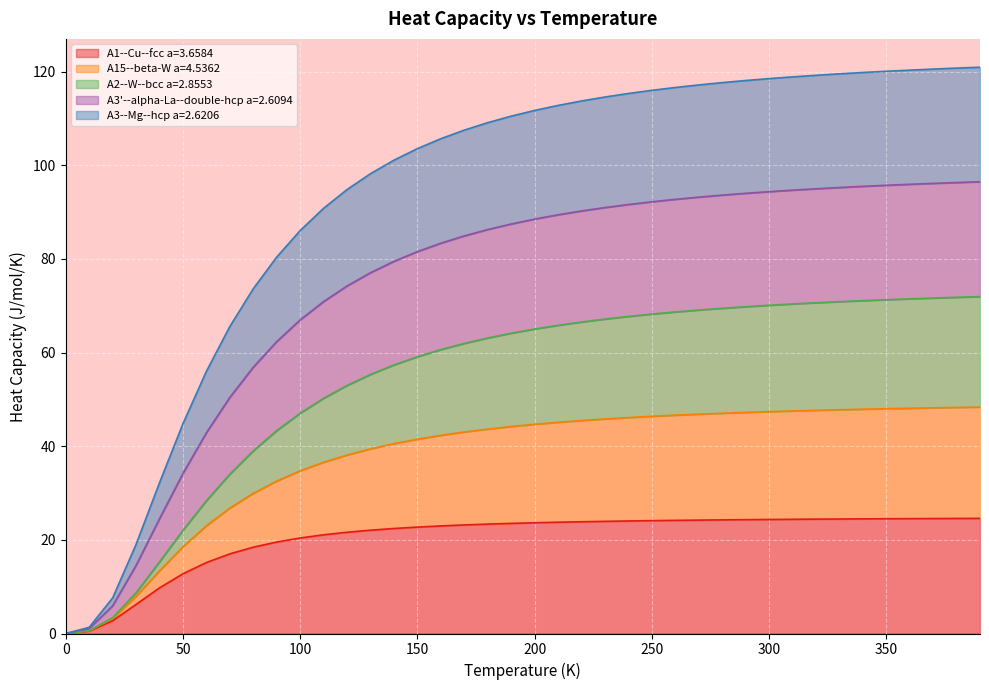

The value of A1--Cu--fcc a=3.6584 at 190.0 is 23.5. True or false?

True